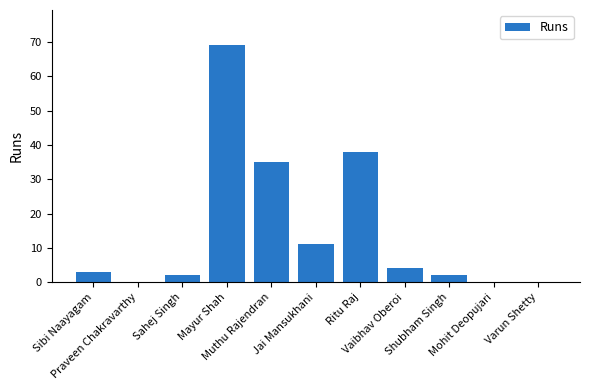

What is the sum of all values?

164